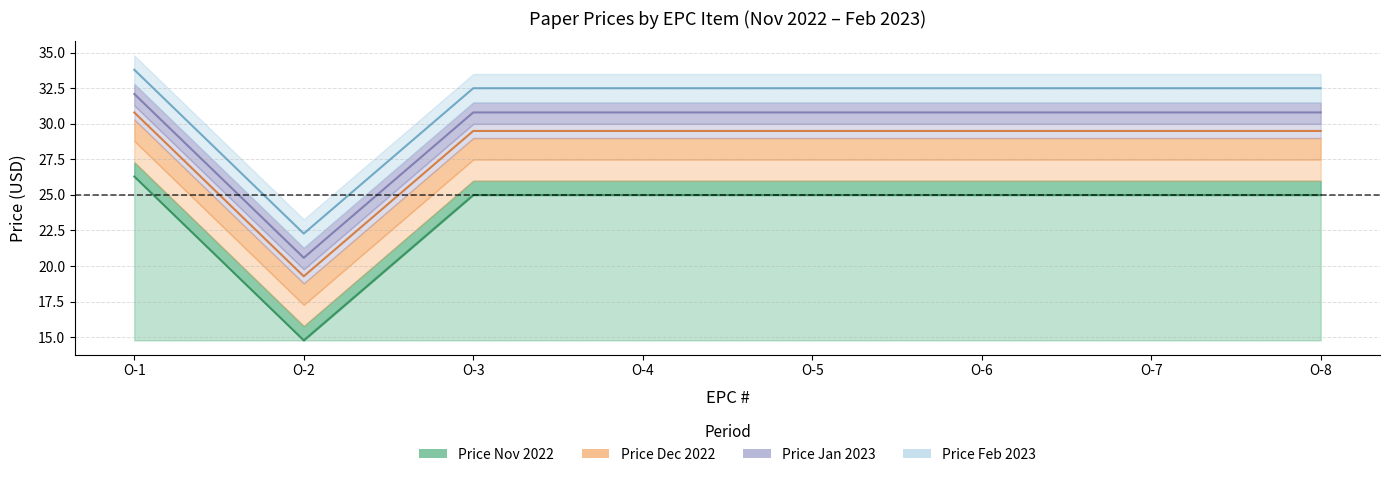

True or false: Price Dec 2022 and Price Feb 2023 cross at least once.

False